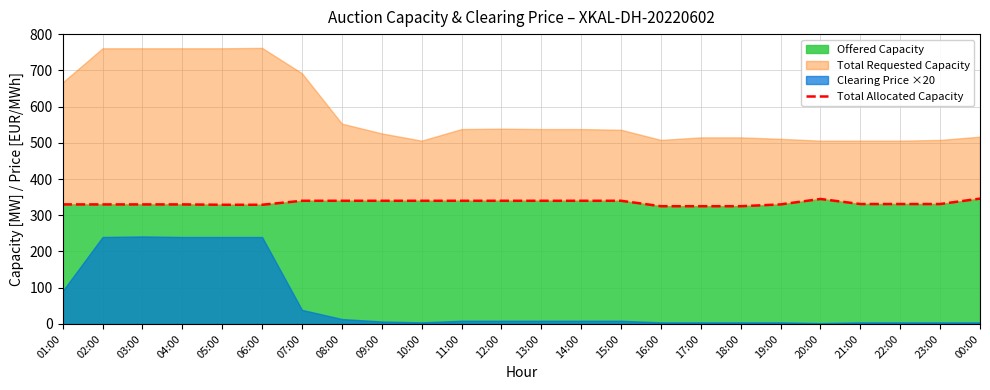

Rank the categories by value from lowest to highest.

16:00, 17:00, 18:00, 05:00, 06:00, 01:00, 02:00, 03:00, 04:00, 19:00, 21:00, 22:00, 23:00, 07:00, 08:00, 09:00, 10:00, 11:00, 12:00, 13:00, 14:00, 15:00, 20:00, 00:00